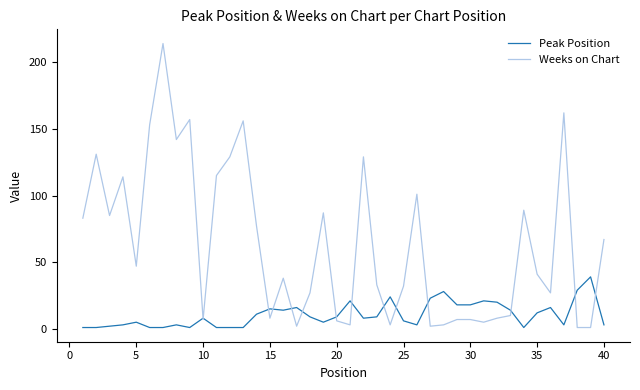

What is the maximum value shown in the chart?

214